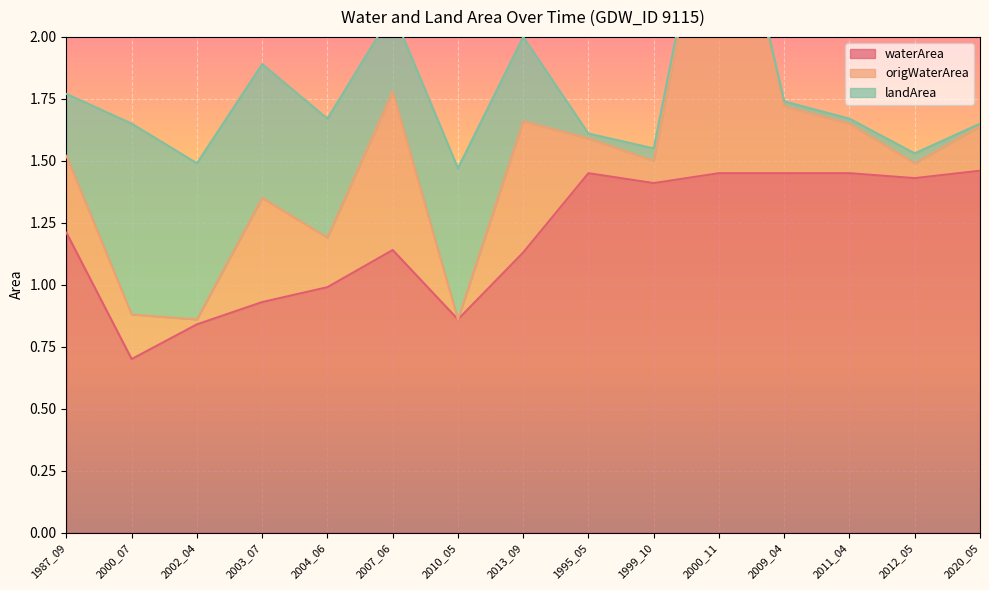

True or false: origWaterArea and waterArea intersect in this chart.

False